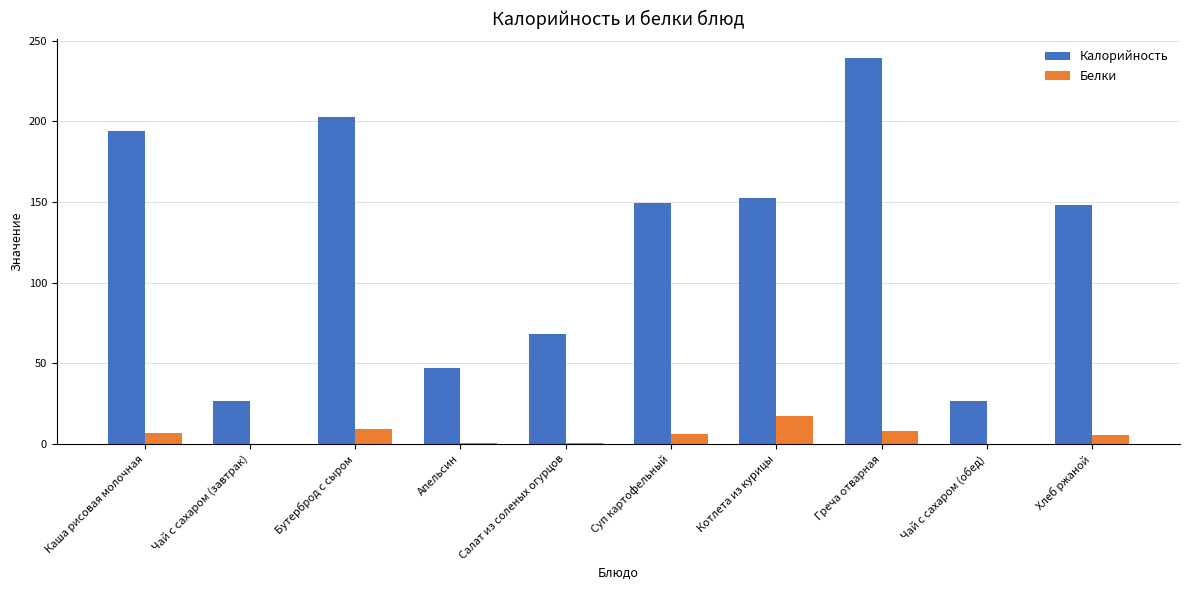

Which series changed the most between Каша рисовая молочная and Греча отварная?

Калорийность